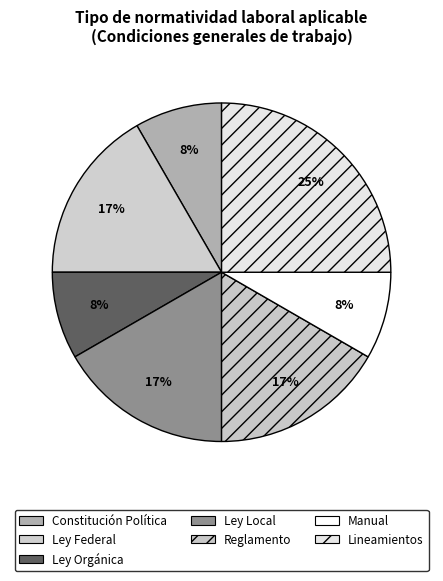

How many slices are in this pie chart?

7